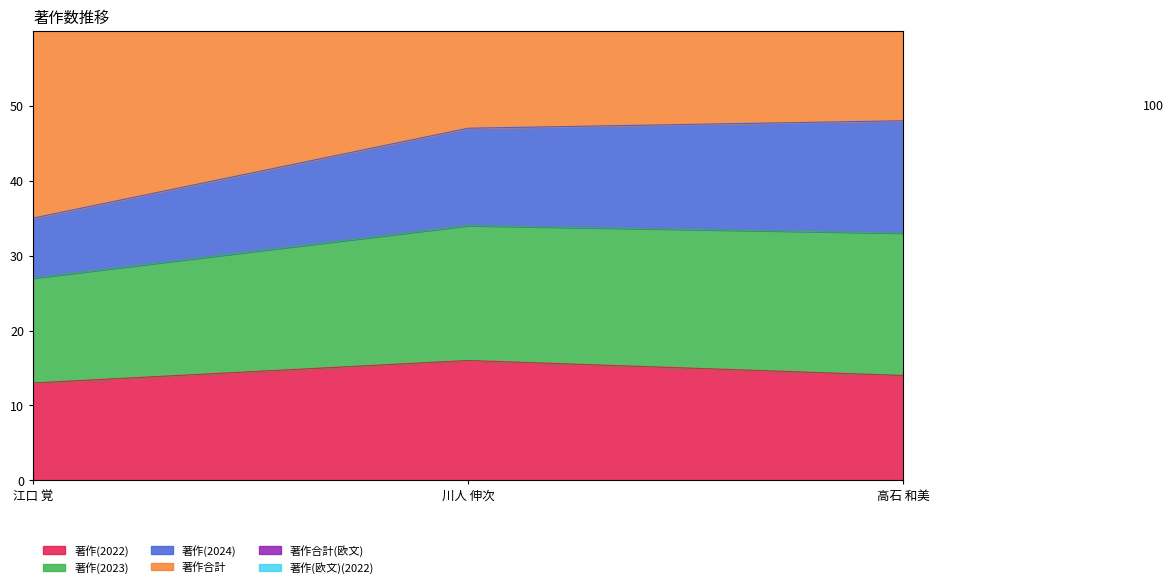

At which label is 著作(2022) closest to 14?

高石 和美